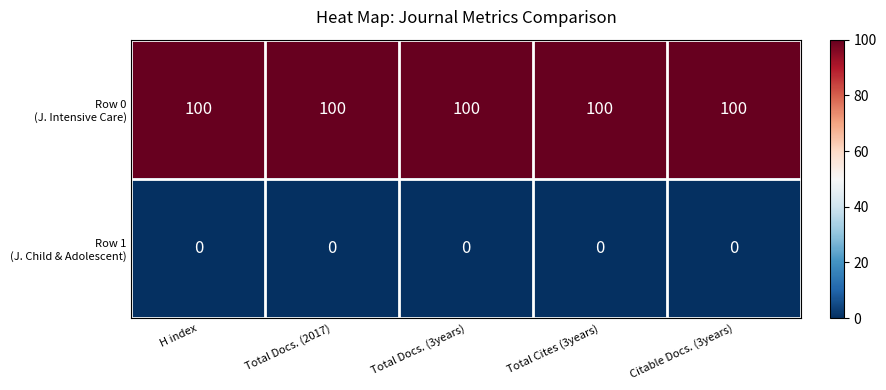

Count the number of data series in this chart.

2